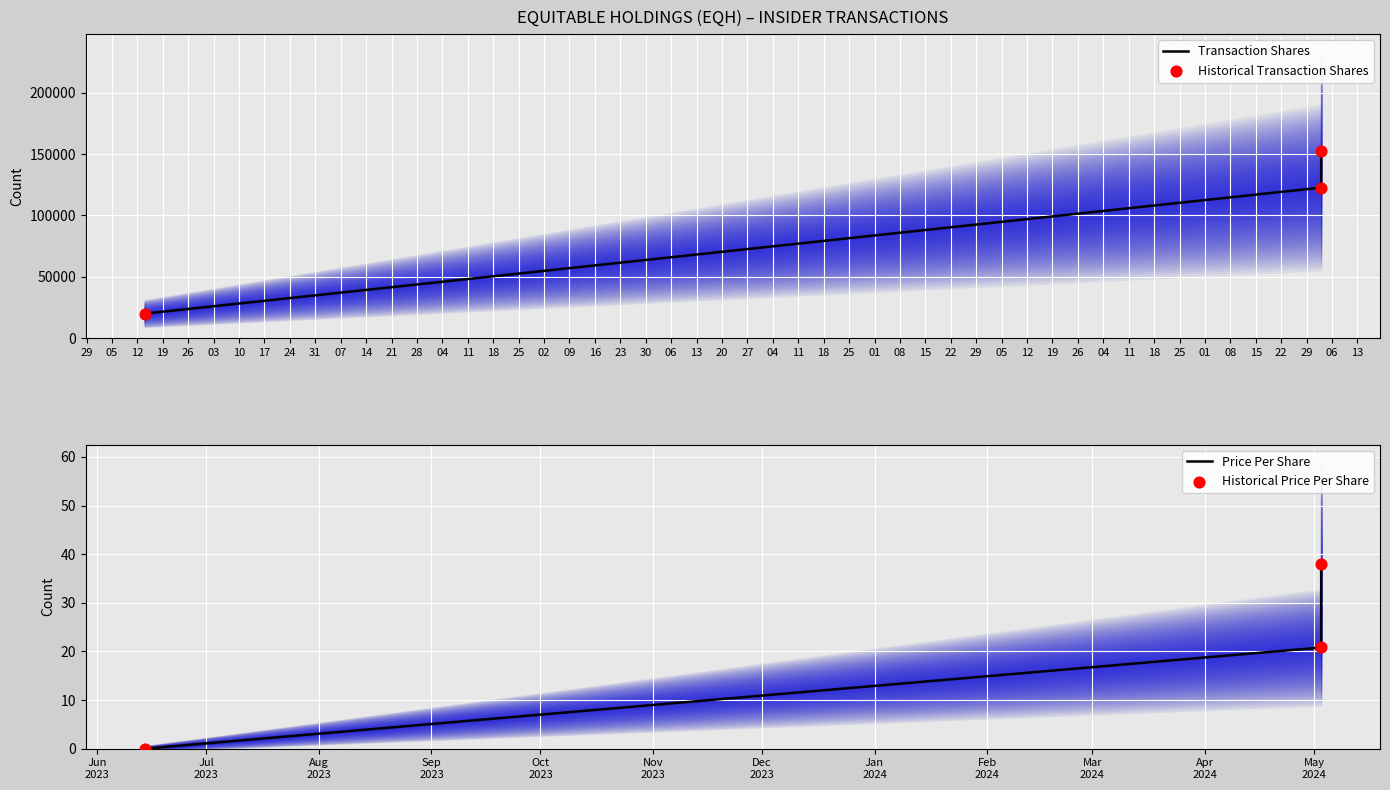

Which series has the widest spread of Y values?

Transaction Shares